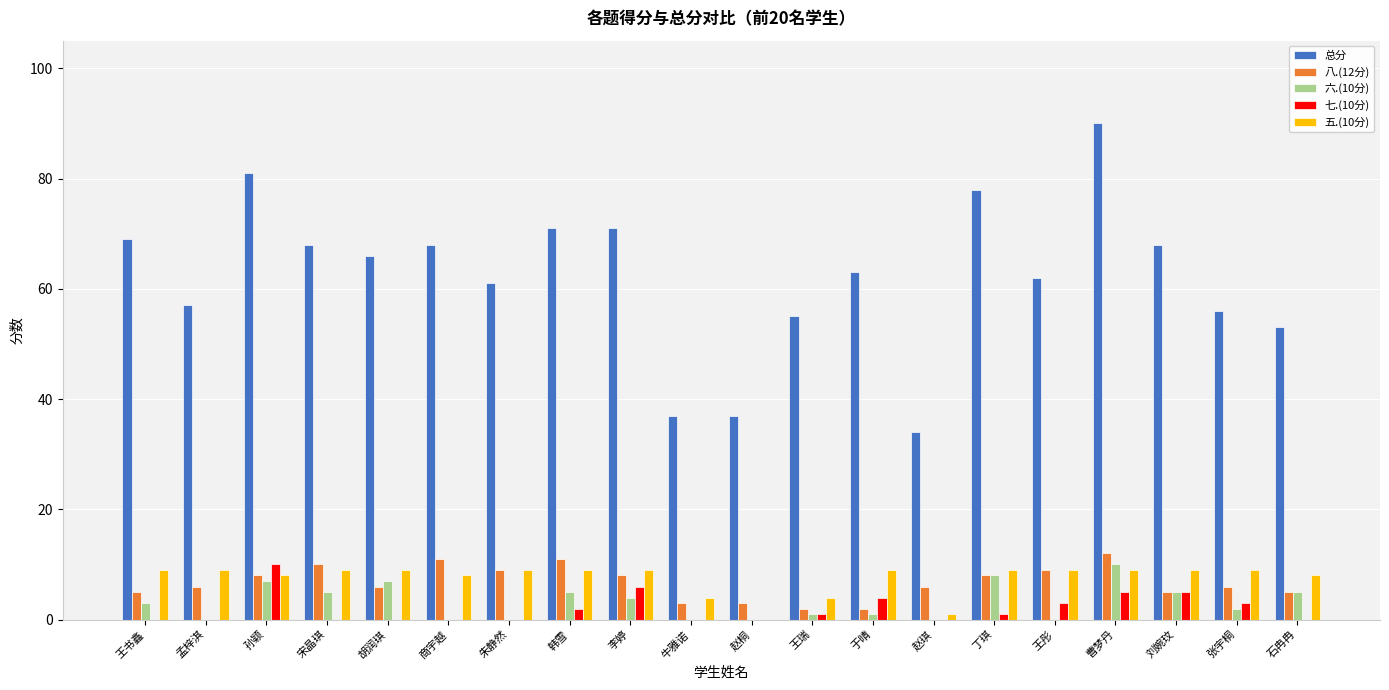

Which series changed the most between 王书鑫 and 孟梓淇?

总分